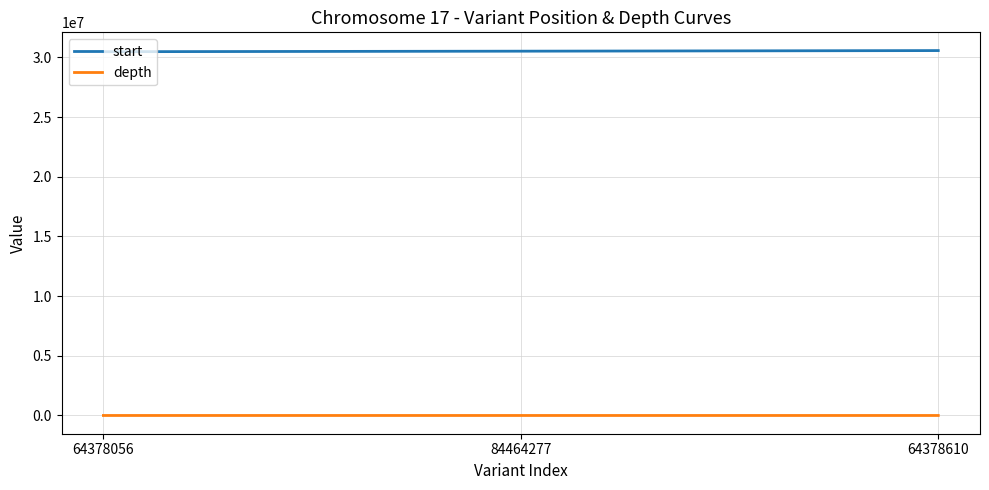

True or false: start has a value of 17214807 at 64378610.

False